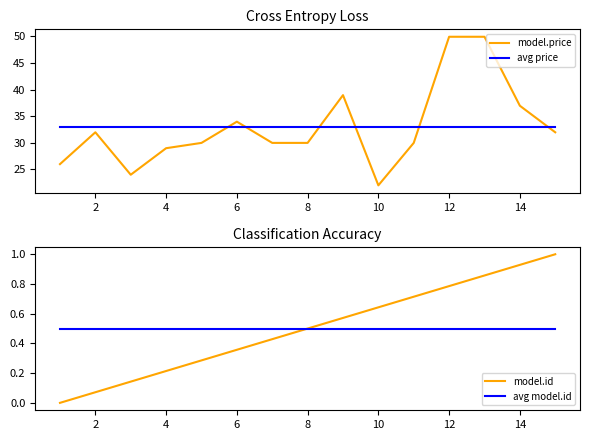

The value of model.price at 14 is 37.0. True or false?

True